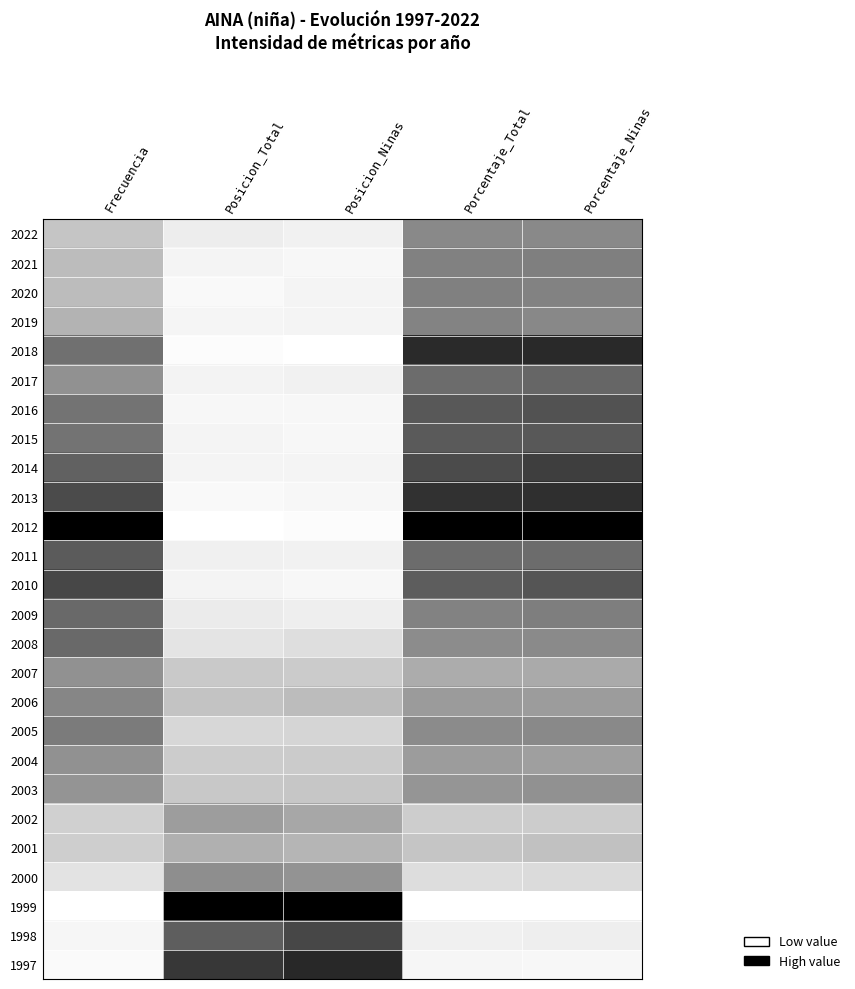

Rank the series by their maximum value, from lowest to highest.

2001, 2002, 2003, 2007, 2004, 2000, 2022, 2006, 2019, 2020, 2021, 2005, 2009, 2008, 2017, 2011, 2015, 2016, 1998, 2010, 2014, 2013, 2018, 1997, 2012, 1999